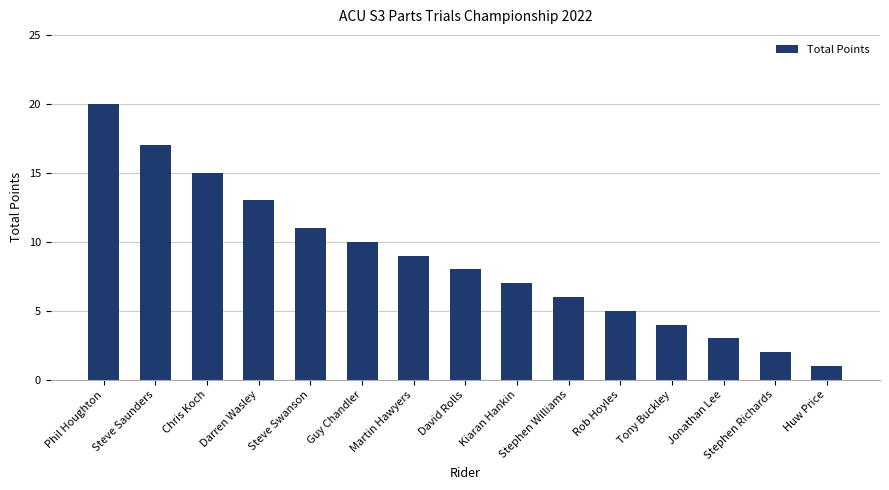

Does the chart contain any negative values?

No